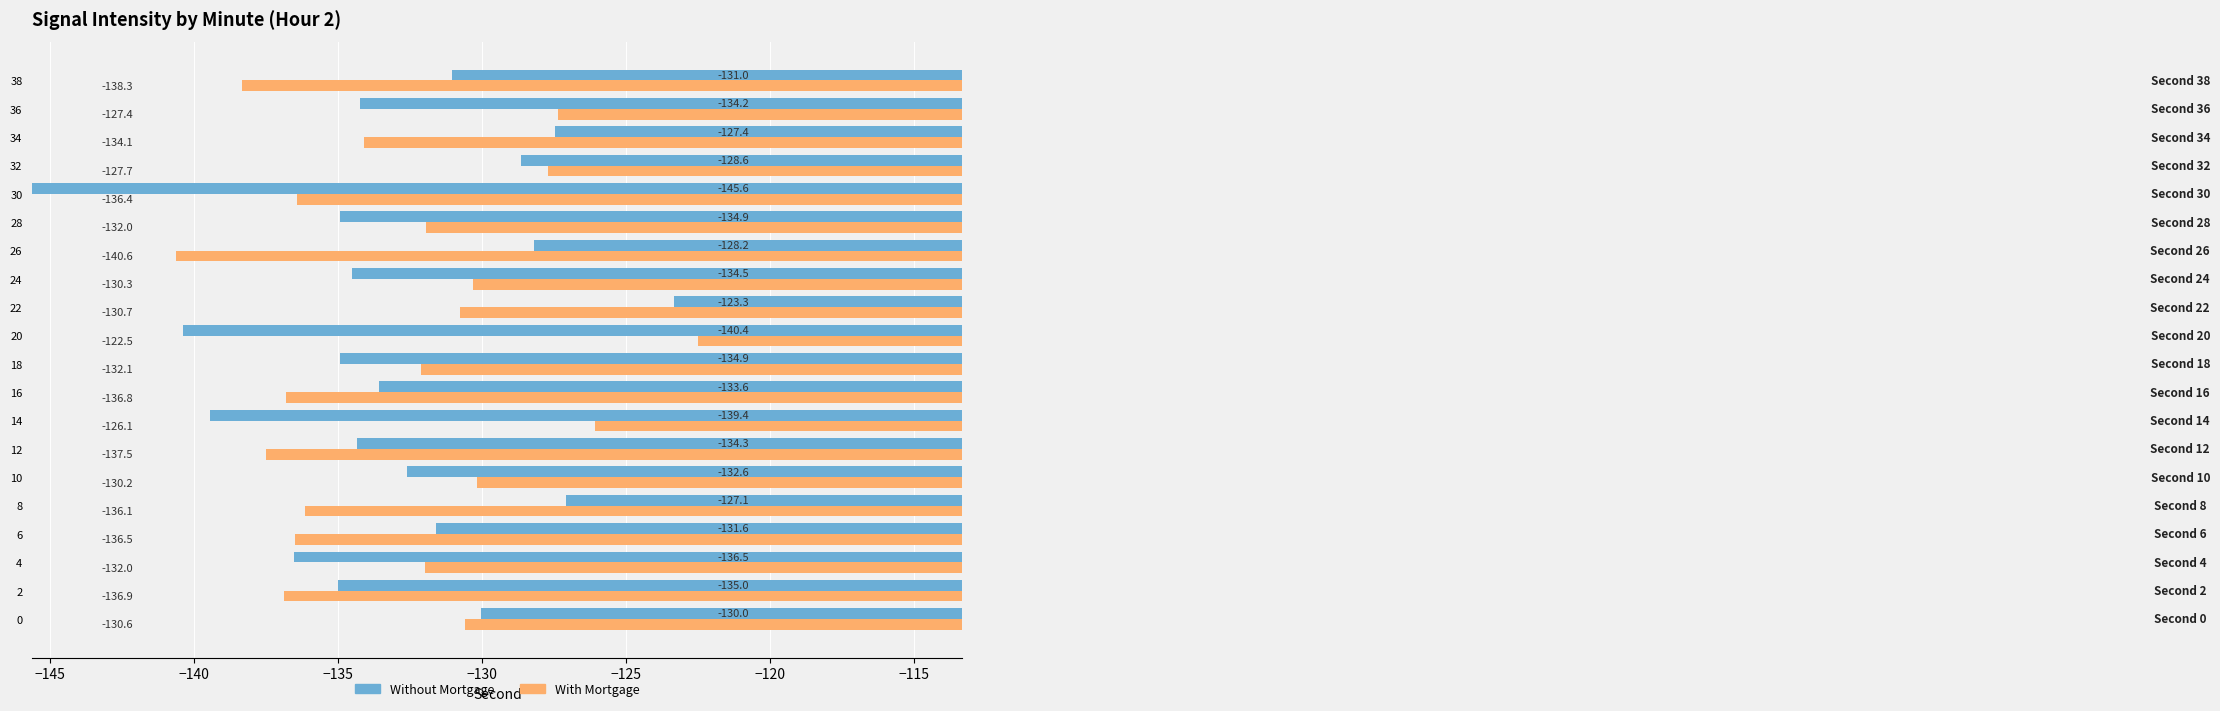

Where is Without Mortgage nearest to the value -134?

36